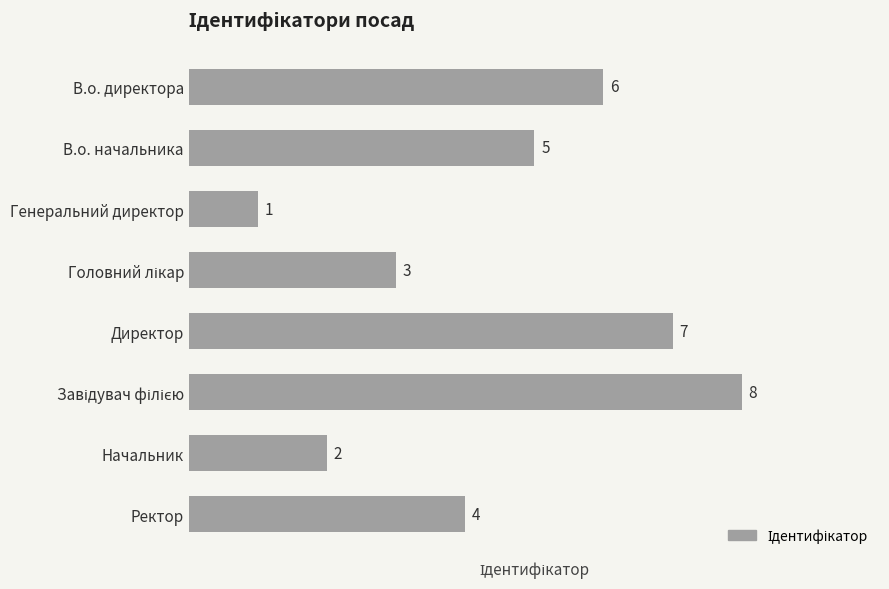

What position from the top is В.о. директора?

1